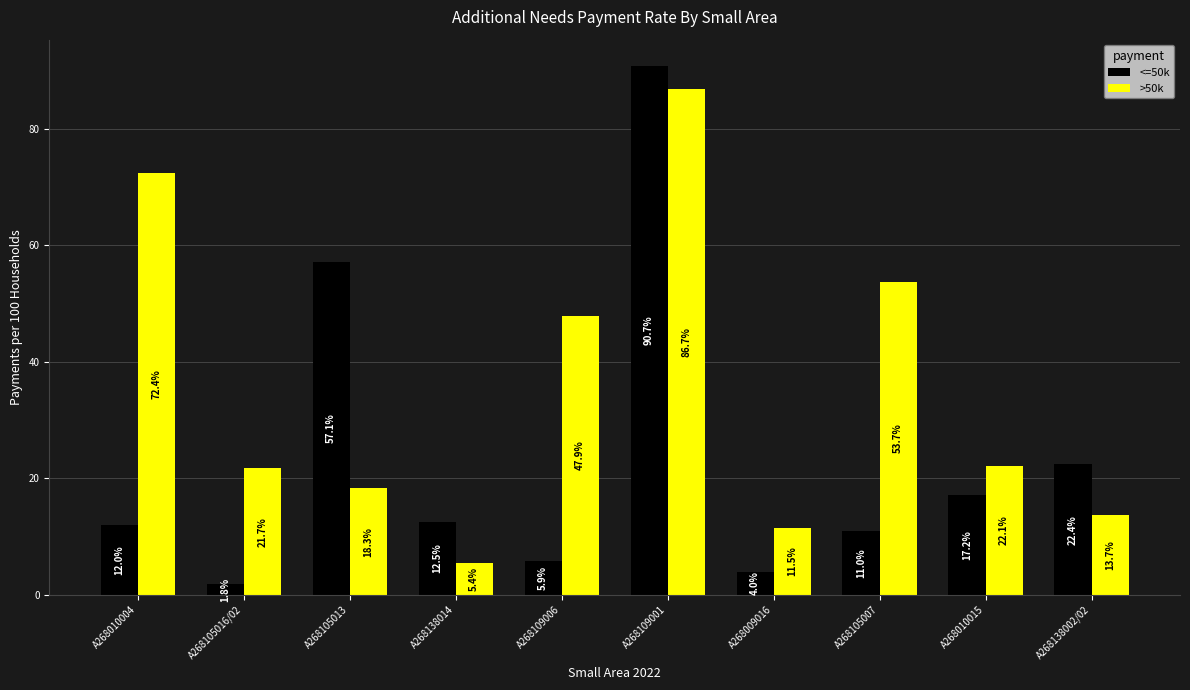

True or false: <=50k has a value of 5.9 at A268109006.

True